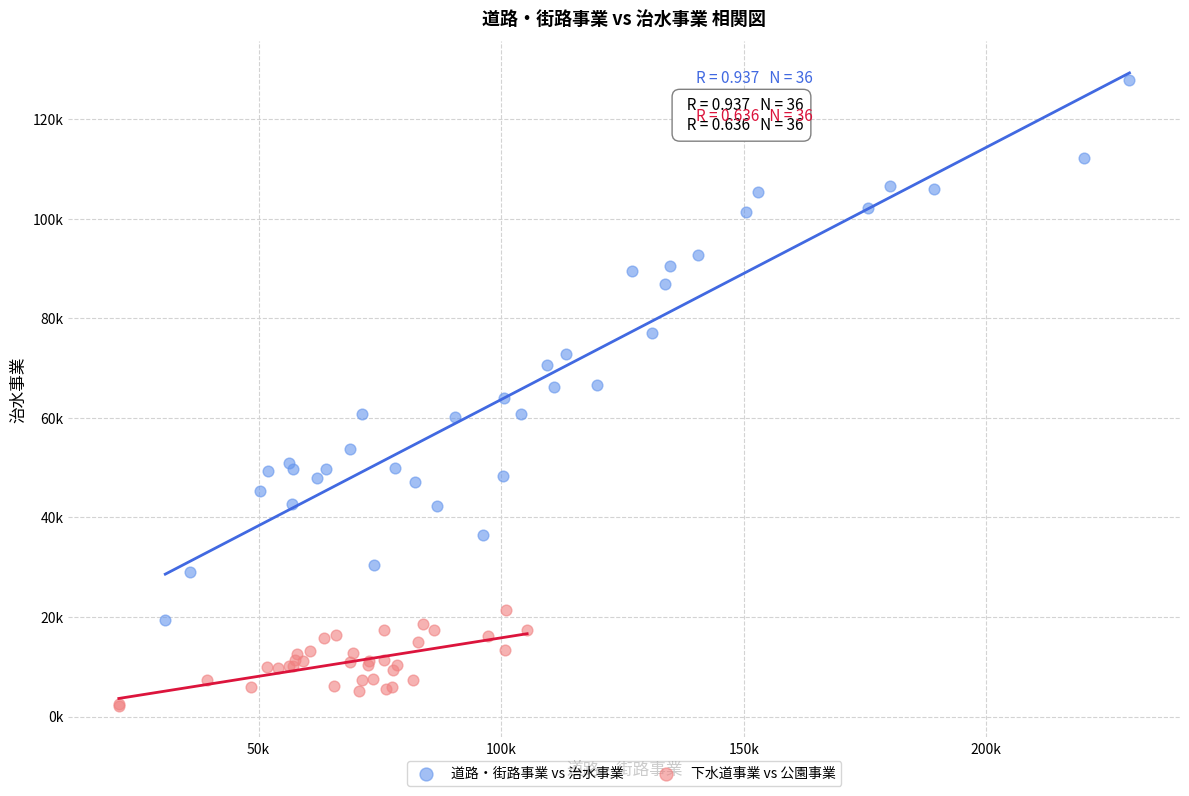

Which series has the largest Y range (max minus min)?

道路・街路事業 vs 治水事業